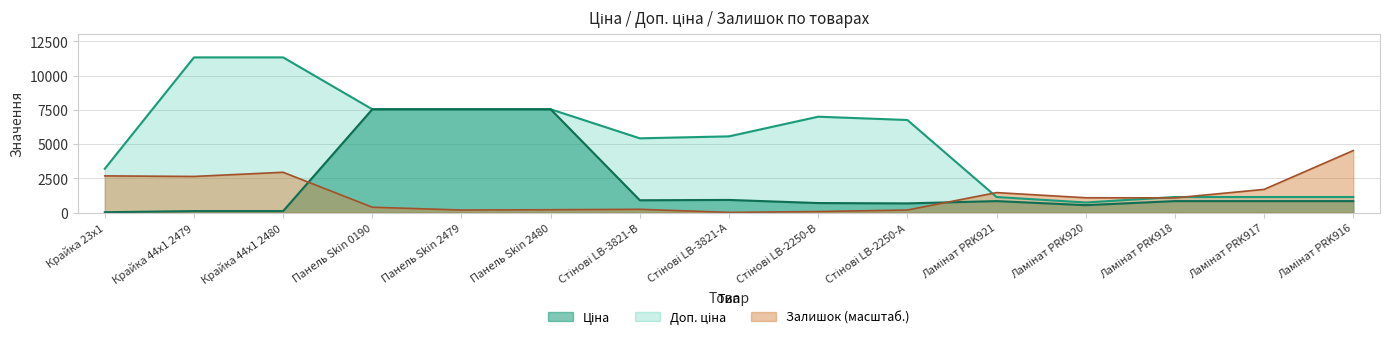

Where is Залишок nearest to the value 2276?

Крайка 44x1 2479